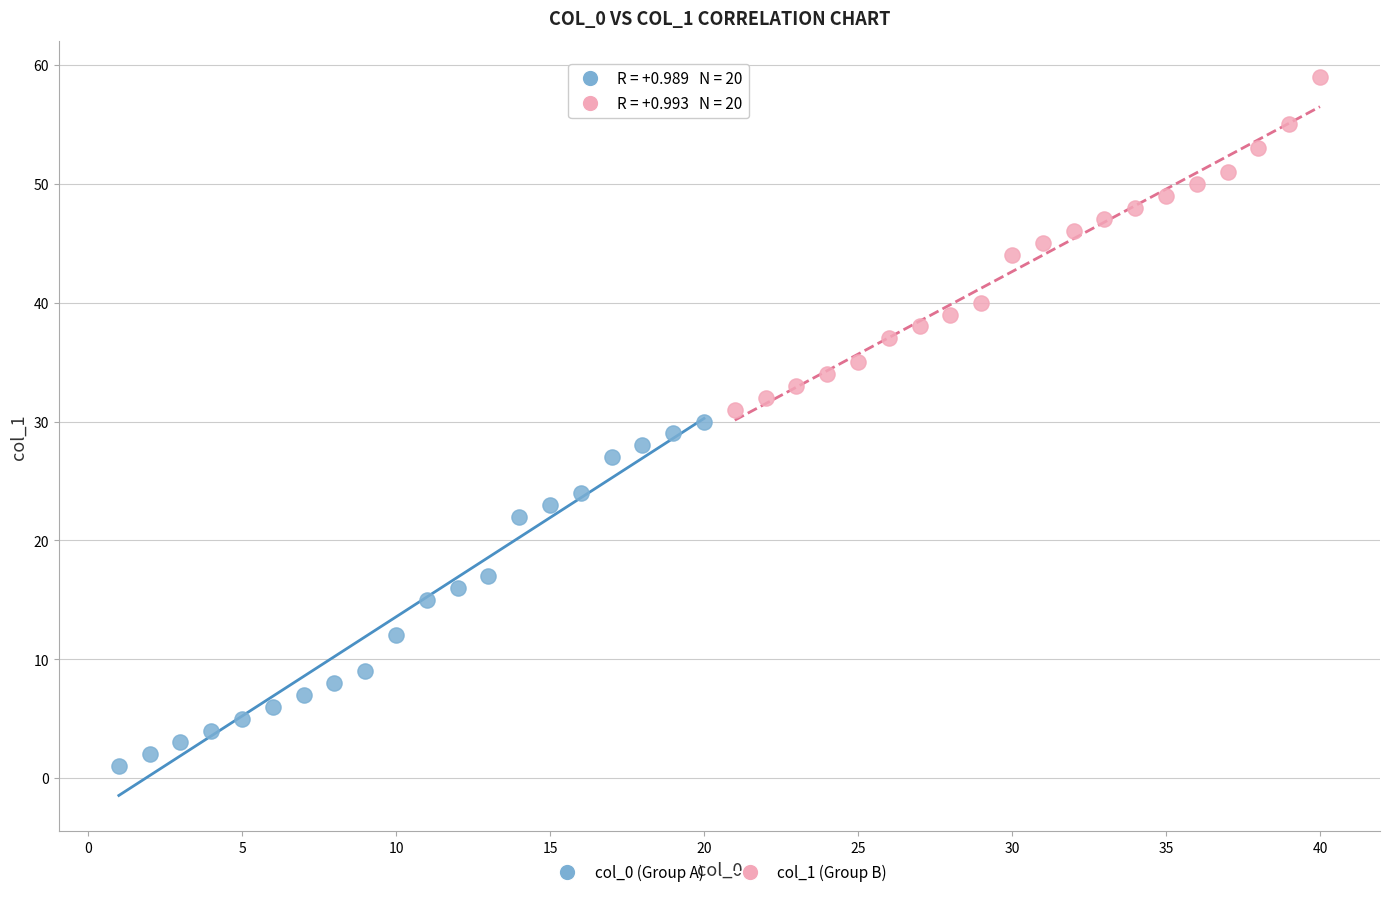

Which series reaches the minimum Y coordinate?

col_0 (Group A)